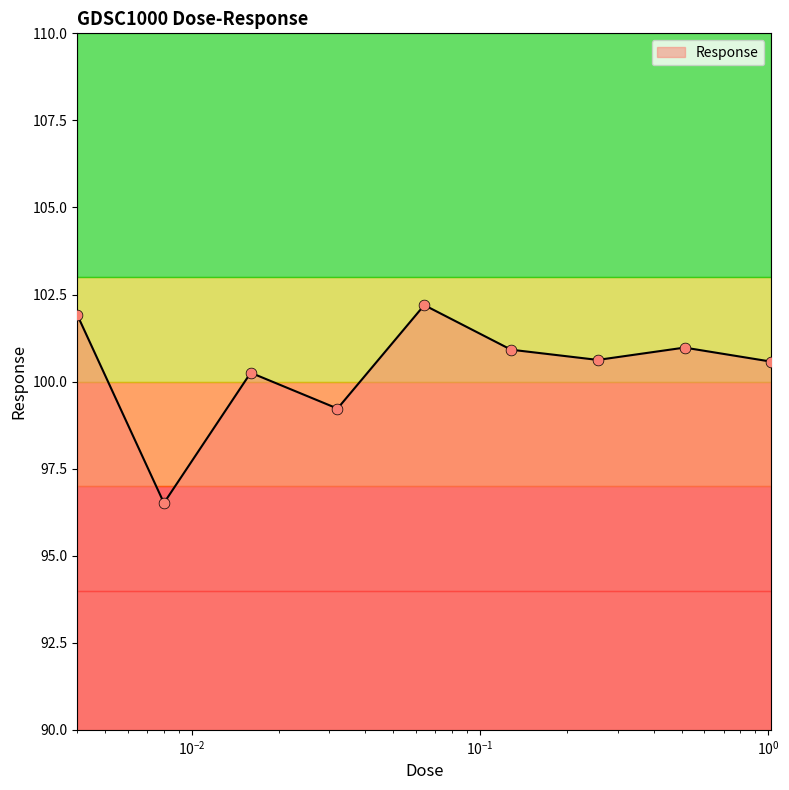

What is the smallest value displayed?

96.5